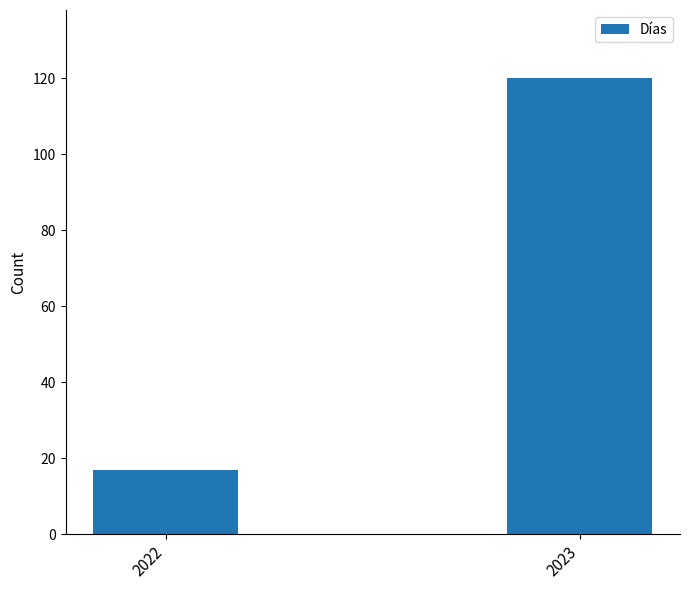

Between 2022 and 2023, which is larger?

2023